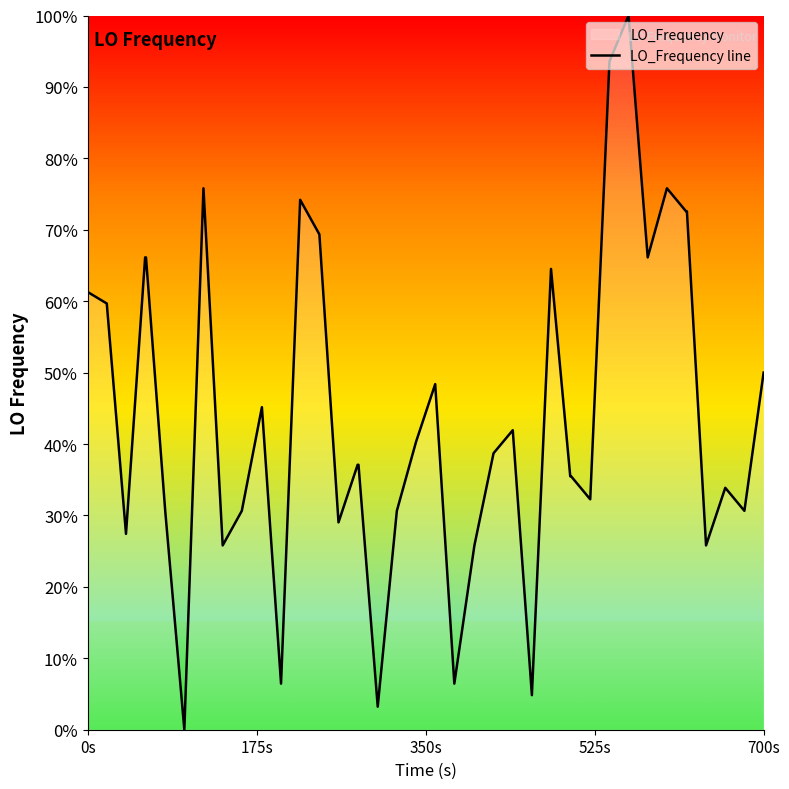

The chart shows a value of 50.0 at 700s. True or false?

True